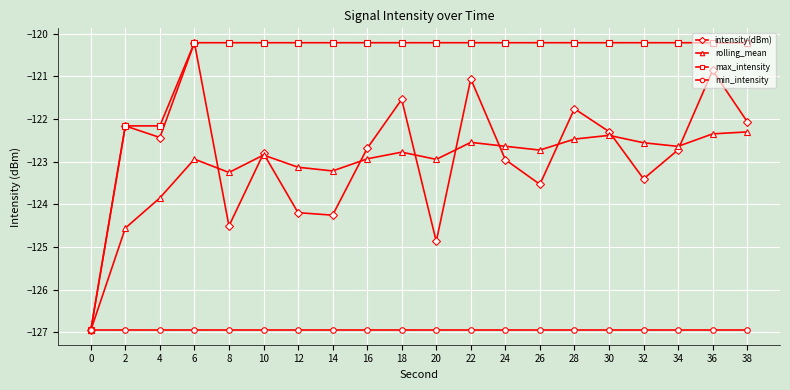

At which category does rolling_mean reach its first local peak?

6